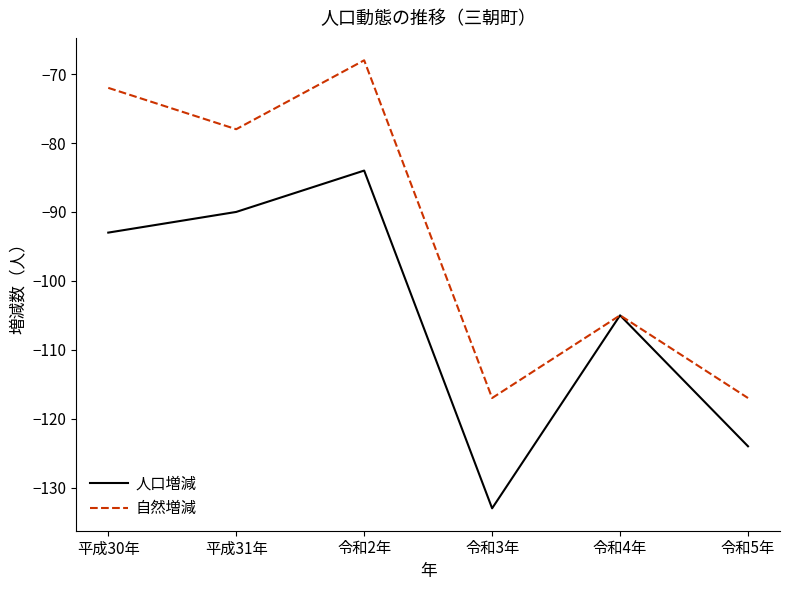

Where does the 自然増減 series first go above -78?

平成30年